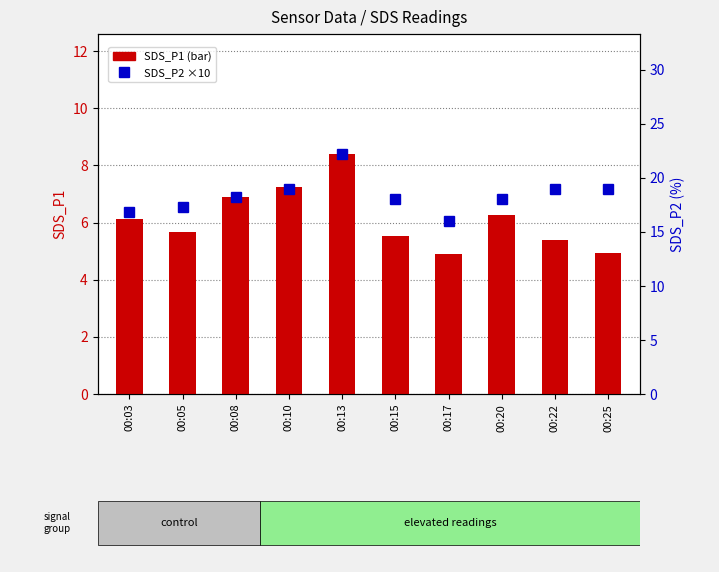

Reading left to right, transcribe all the data shown in this chart.

SDS_P1: 00:03=6.1	00:05=5.7	00:08=6.9	00:10=7.2	00:13=8.4	00:15=5.5	00:17=4.9	00:20=6.3	00:22=5.4	00:25=4.9
SDS_P2: 00:03=16.8	00:05=17.3	00:08=18.2	00:10=19.0	00:13=22.2	00:15=18.0	00:17=16.0	00:20=18.0	00:22=19.0	00:25=19.0